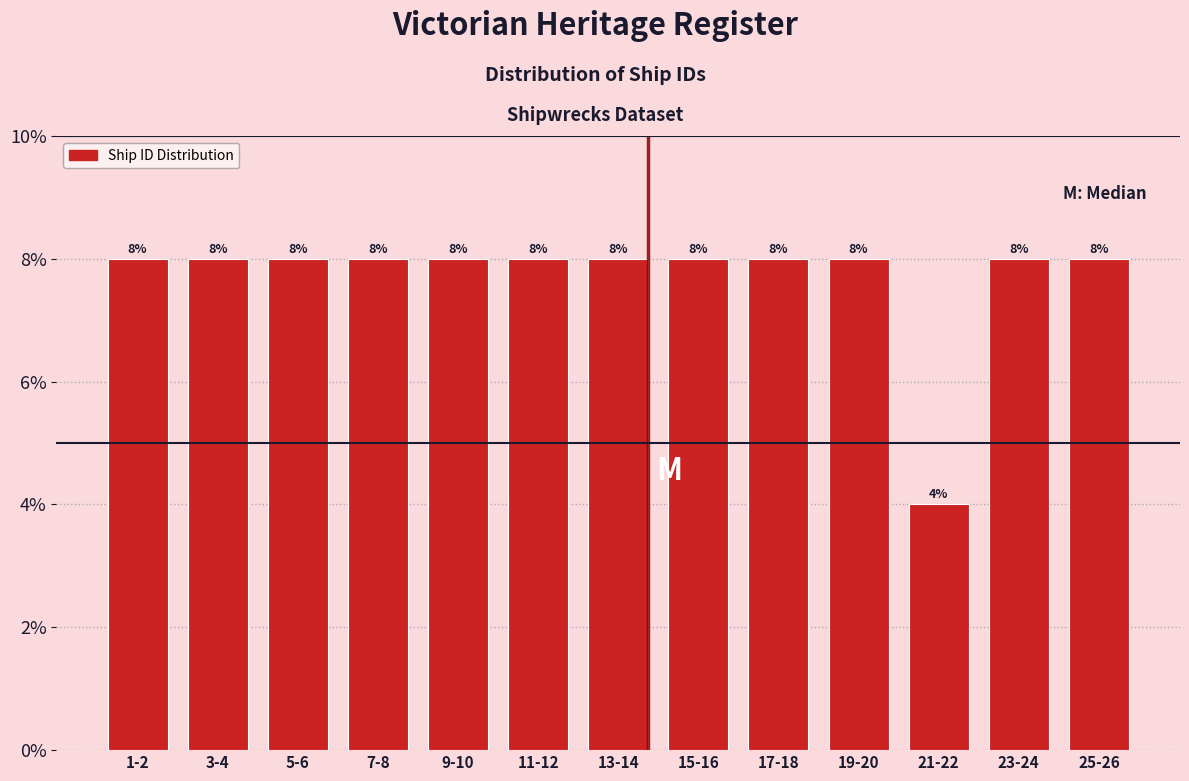

Reading left to right, what are all the values shown in this chart?

1-2=8	3-4=8	5-6=8	7-8=8	9-10=8	11-12=8	13-14=8	15-16=8	17-18=8	19-20=8	21-22=4	23-24=8	25-26=8